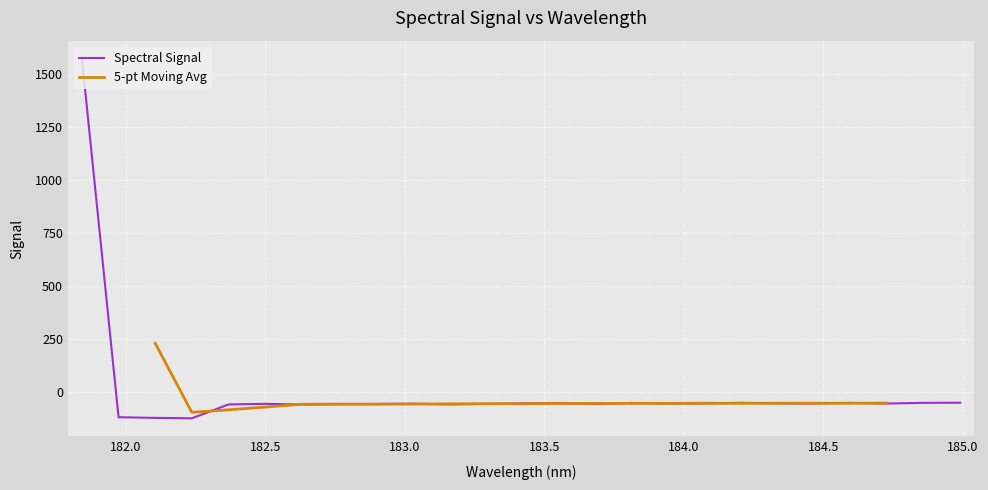

Reading right to left, list all the values displayed in this chart.

-48.1	-48.8	-52.0	-49.0	-51.8	-51.5	-48.6	-51.7	-51.5	-49.3	-54.7	-49.7	-51.2	-54.1	-56.0	-52.8	-54.1	-55.4	-56.8	-53.5	-56.3	-121.5	-119.6	-116.5	1572.3